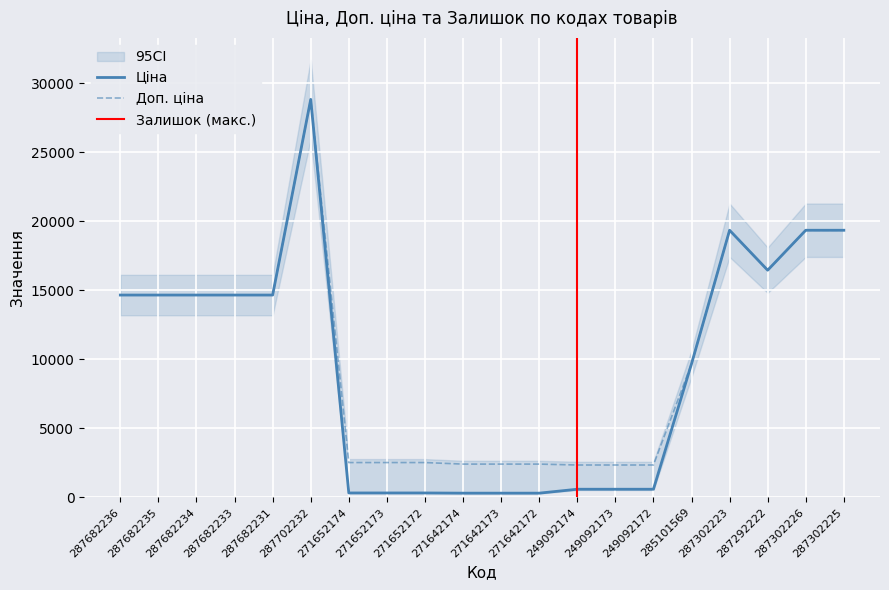

Reading left to right, extract all data points from this chart.

Ціна: 287682236=14649.6	287682235=14649.6	287682234=14649.6	287682233=14649.6	287682231=14649.6	287702232=28821.8	271652174=314.7	271652173=314.7	271652172=314.7	271642174=300.6	271642173=300.6	271642172=300.6	249092174=584.9	249092173=584.9	249092172=584.9	285101569=9664.7	287302223=19343.1	287292222=16448.2	287302226=19343.1	287302225=19343.1
Доп. ціна: 287682236=14649.6	287682235=14649.6	287682234=14649.6	287682233=14649.6	287682231=14649.6	287702232=28821.8	271652174=2517.5	271652173=2517.5	271652172=2517.5	271642174=2405.2	271642173=2405.2	271642172=2405.2	249092174=2339.7	249092173=2339.7	249092172=2339.7	285101569=9664.7	287302223=19343.1	287292222=16448.2	287302226=19343.1	287302225=19343.1